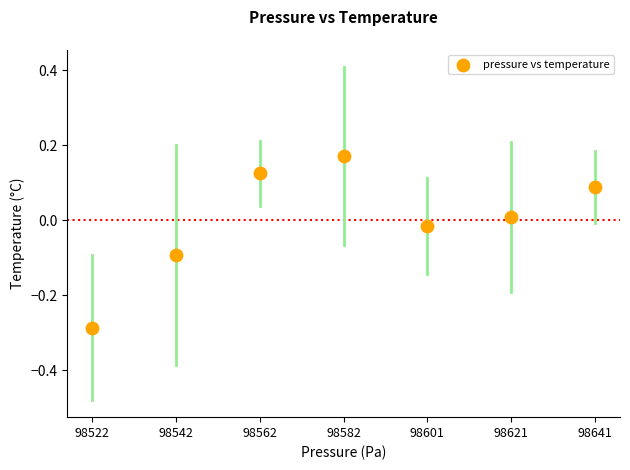

What is the range of Y values (max minus min)?

0.5